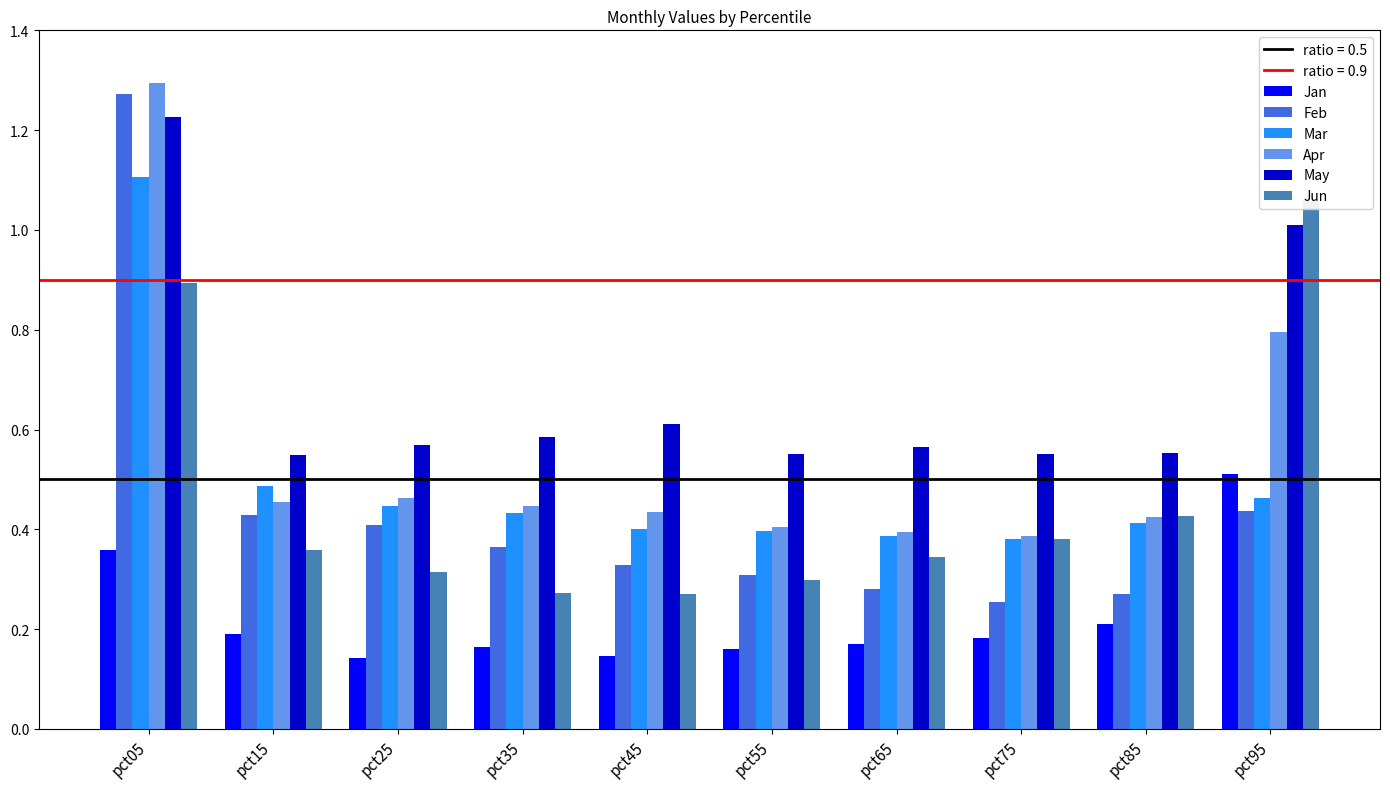

Is the value of Feb at pct15 greater than the value of Mar at pct95?

No